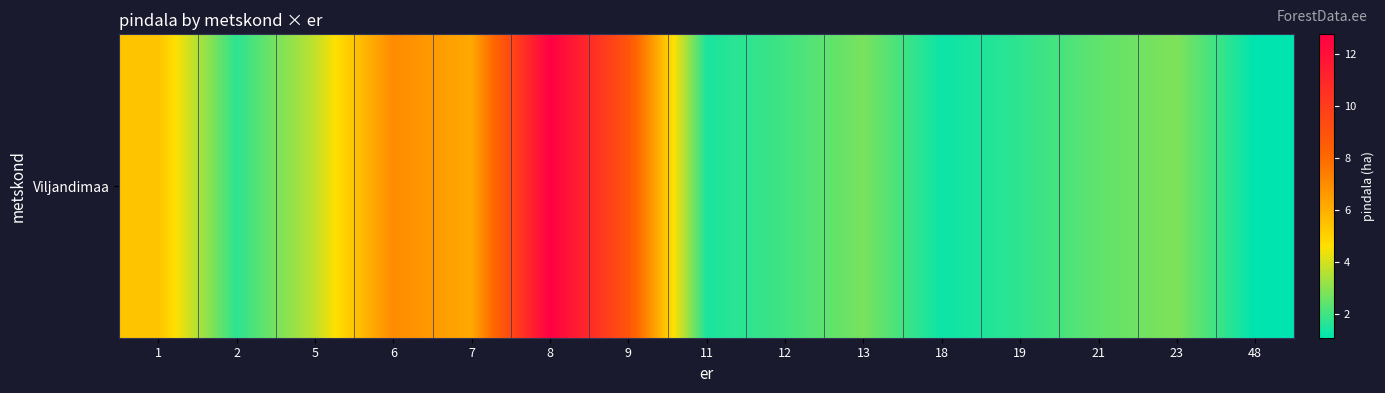

The value at 13 is 2.8. True or false?

True